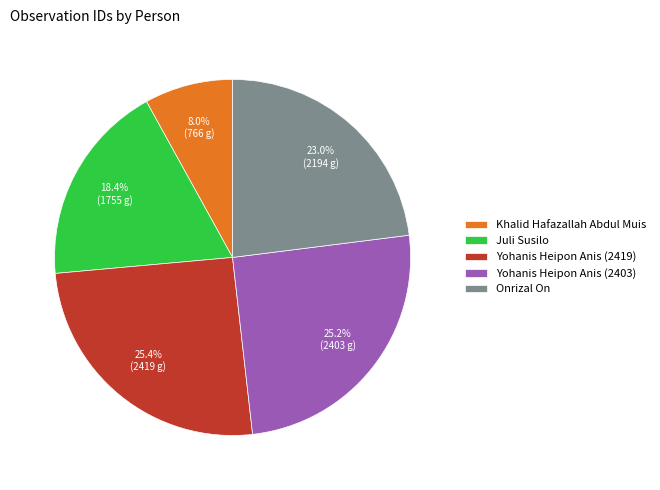

Which slice is the smallest?

Khalid Hafazallah Abdul Muis